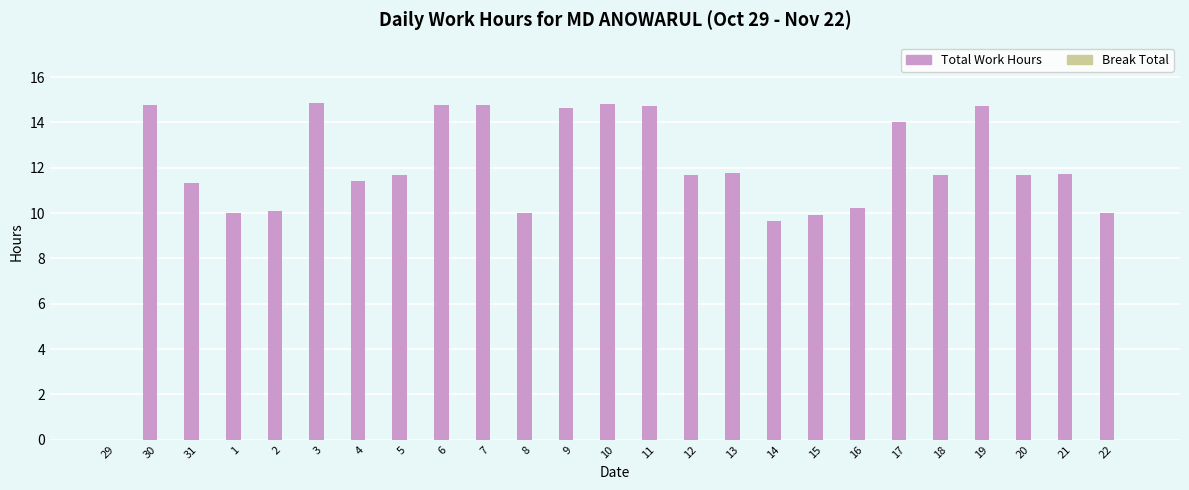

What value does the data have at 1?

10.0